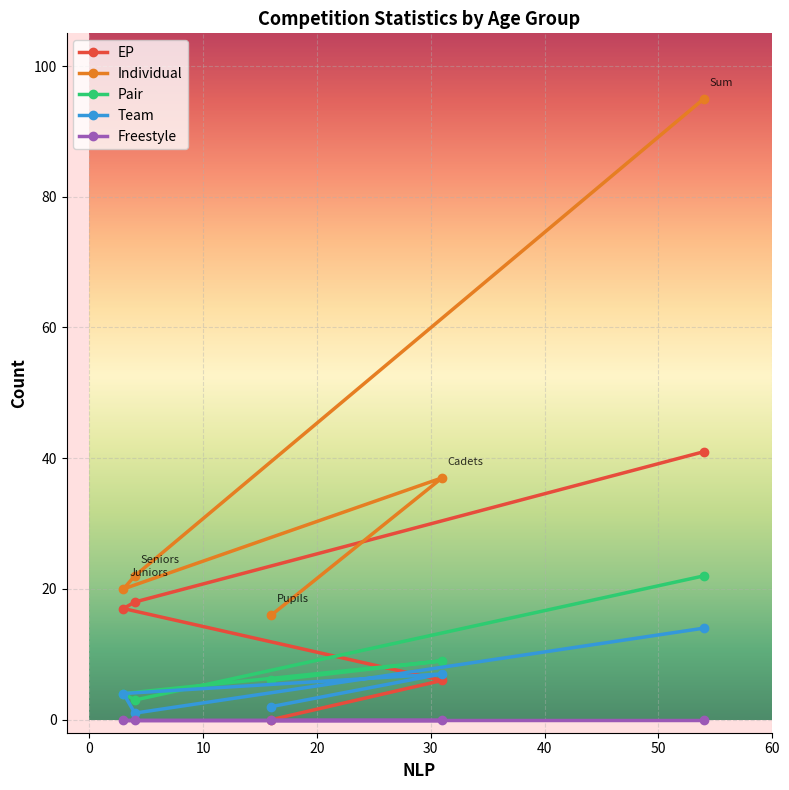

Count the number of categories in the chart.

5